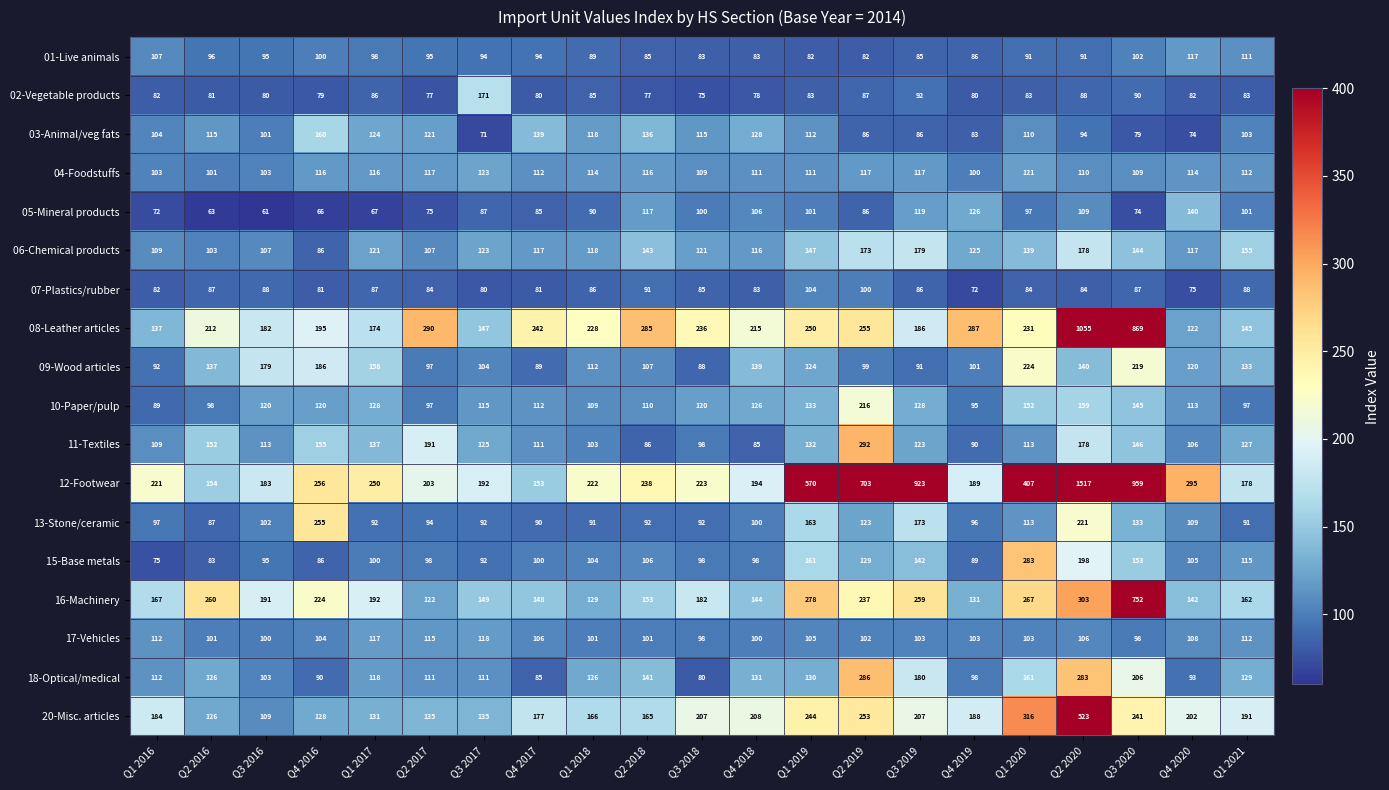

List the labels in order of 09-Wood articles value, smallest first.

Q3 2018, Q4 2017, Q3 2019, Q1 2016, Q2 2017, Q2 2019, Q4 2019, Q3 2017, Q2 2018, Q1 2018, Q4 2020, Q1 2019, Q1 2021, Q2 2016, Q4 2018, Q2 2020, Q1 2017, Q3 2016, Q4 2016, Q3 2020, Q1 2020